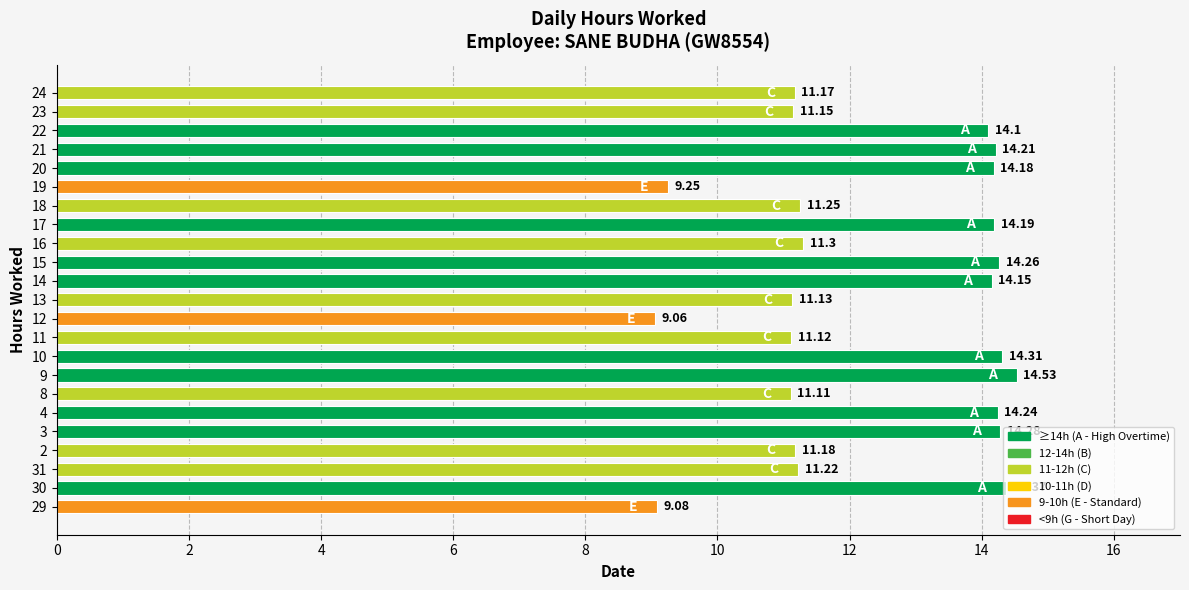

What is the sum of all values?

284.8